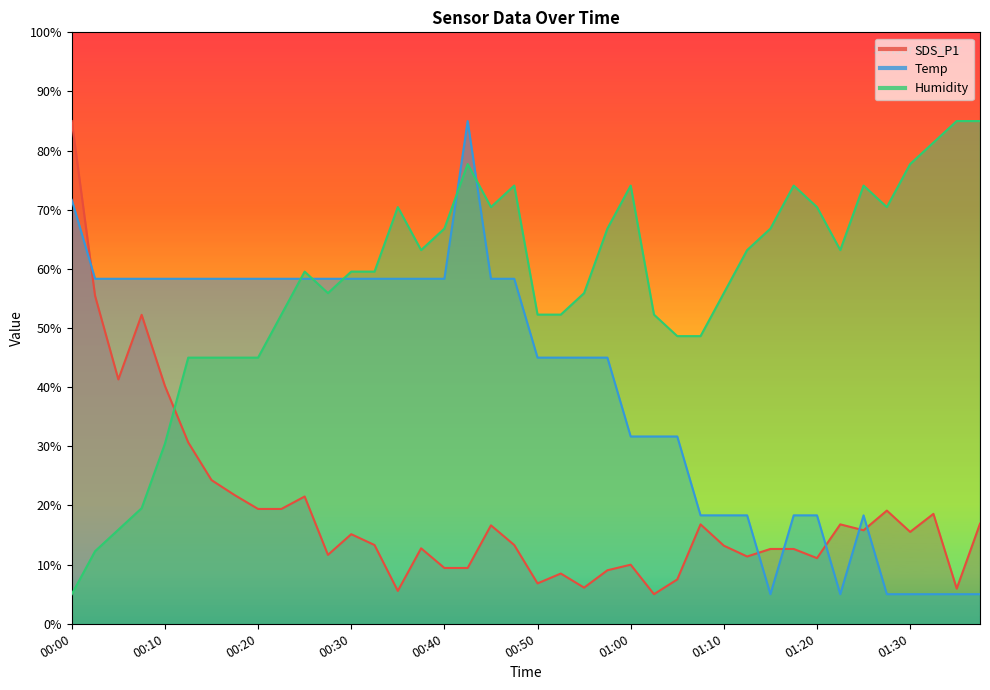

Does the chart display data point markers on the line(s)?

No